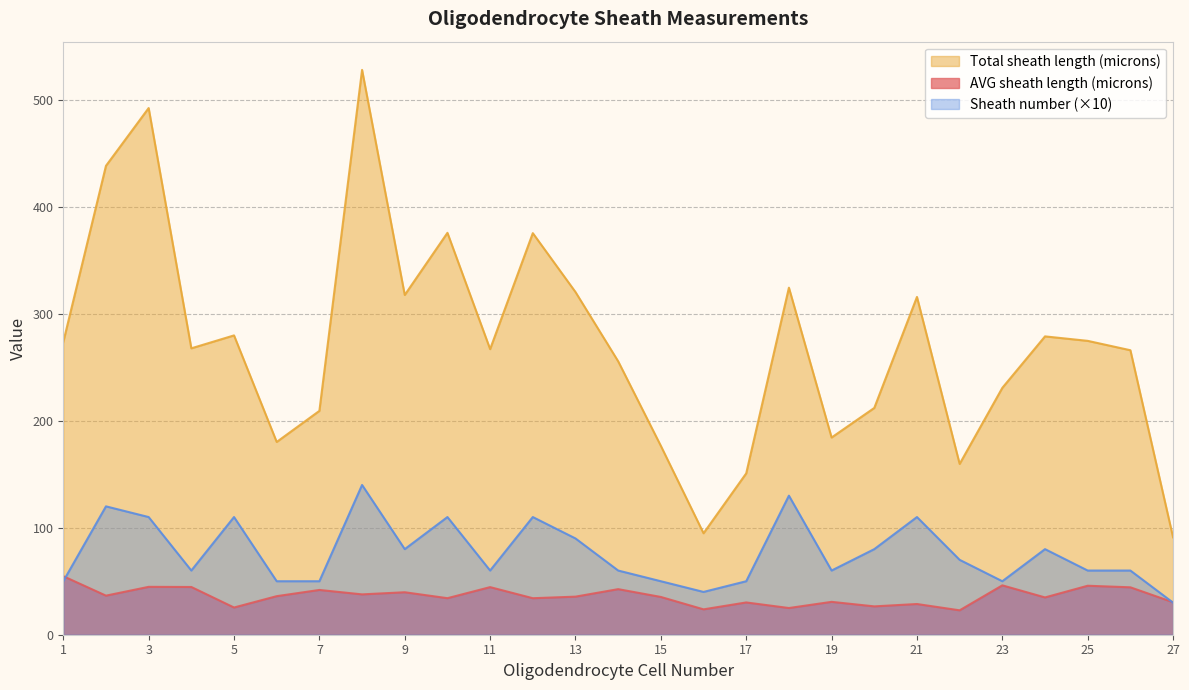

Is it true that AVG sheath length (microns) equals 25.0 at 18?

True